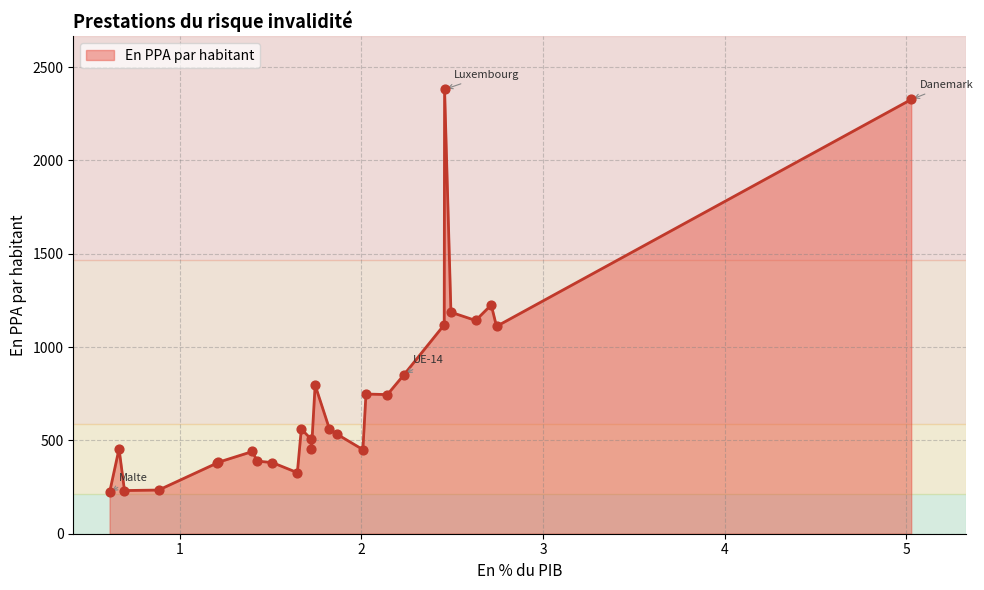

What is the difference between the maximum and minimum values?

2159.2